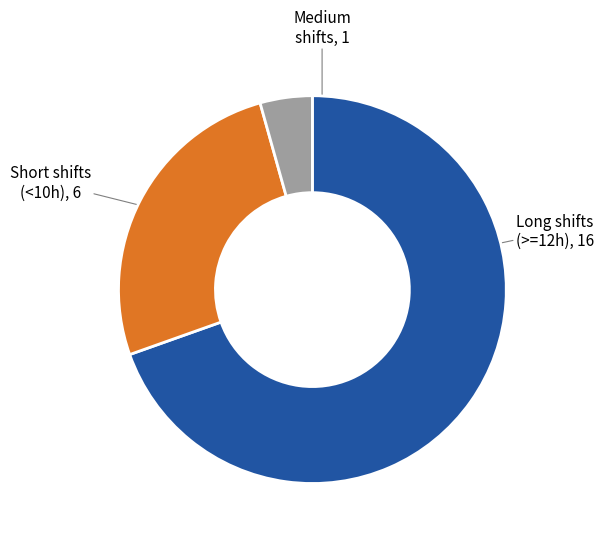

Does any single category account for the majority?

Yes